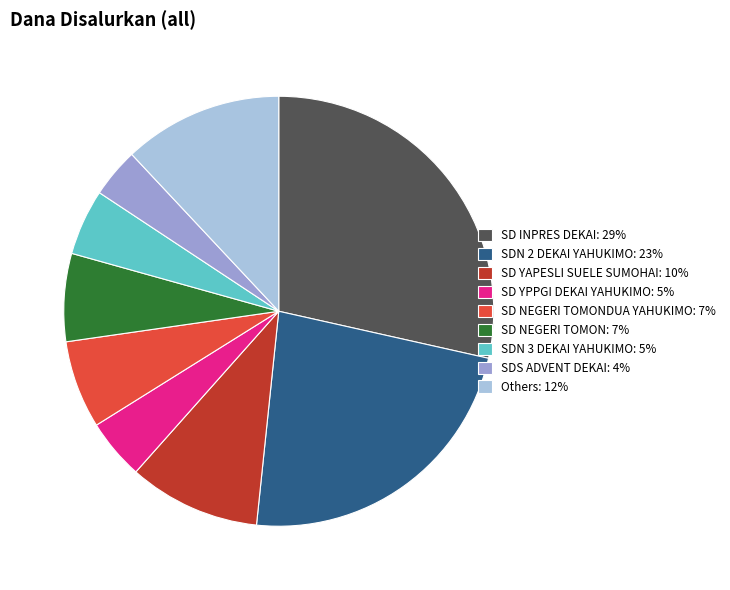

Count the number of slices in the pie.

9